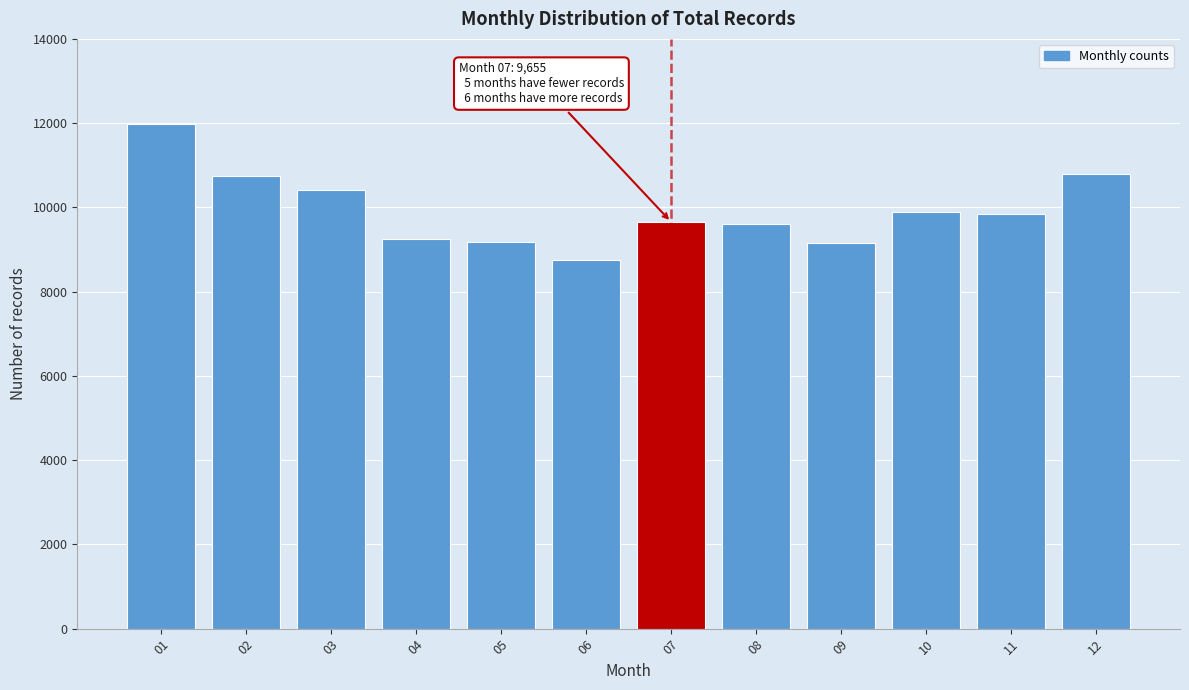

What is the minimum value shown in the chart?

8741